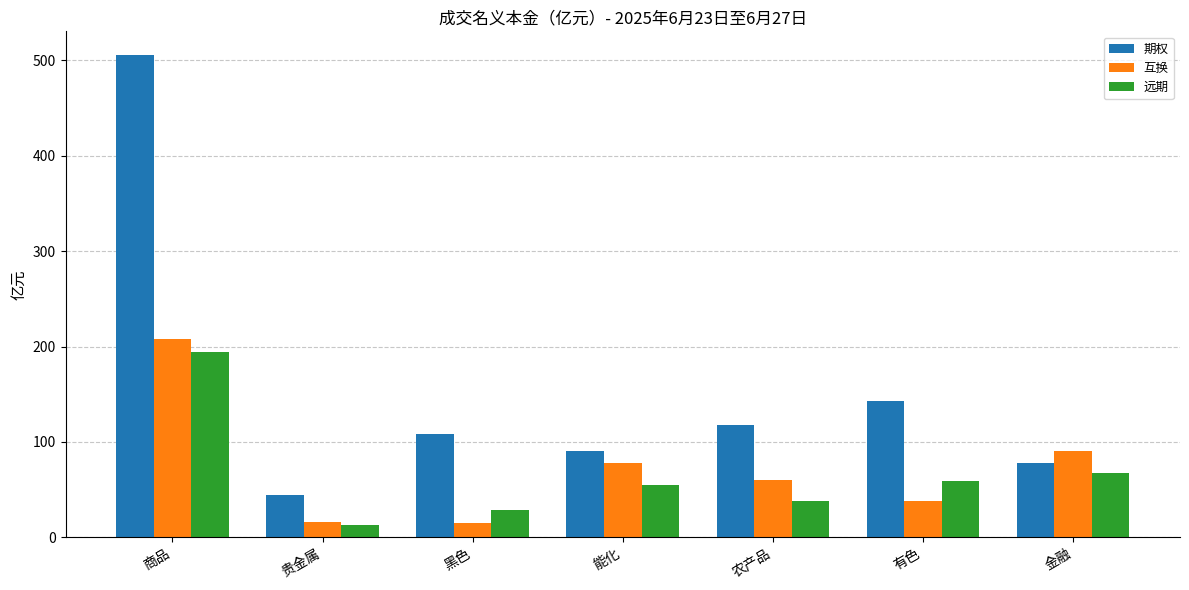

Is it true that 期权 equals 42.6 at 黑色?

False